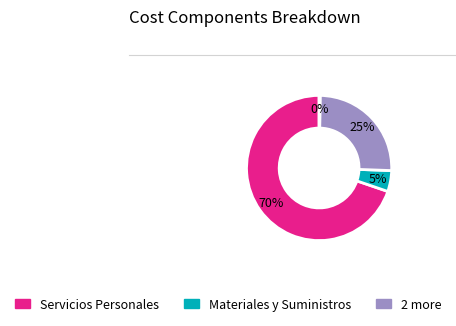

To the nearest percent, what is the average slice percentage?

25%